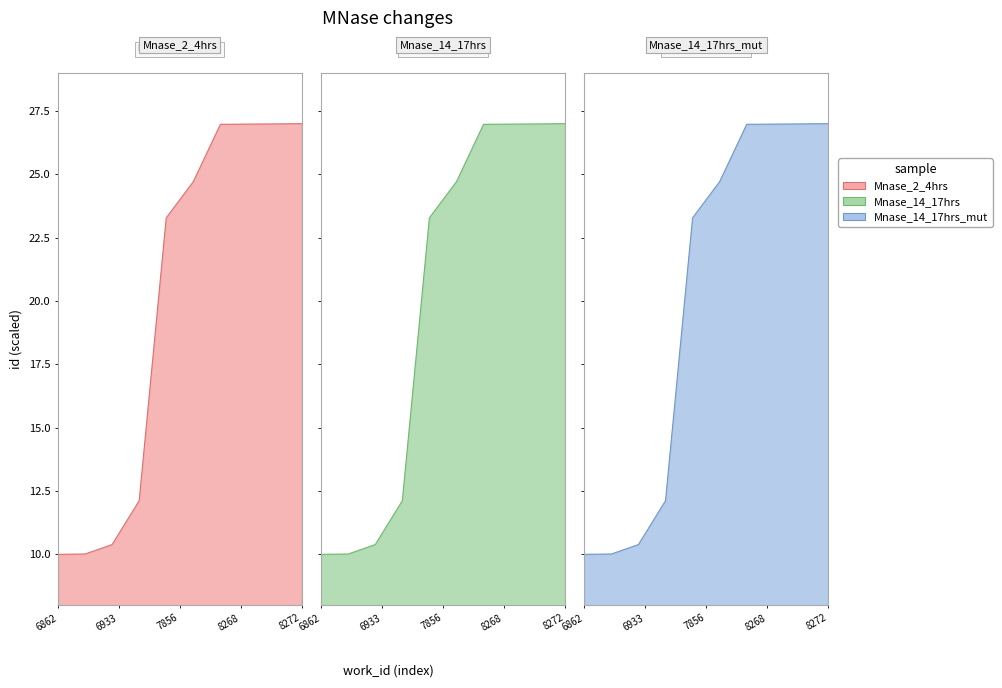

Where is Mnase_14_17hrs_mut nearest to the value 18?

7856